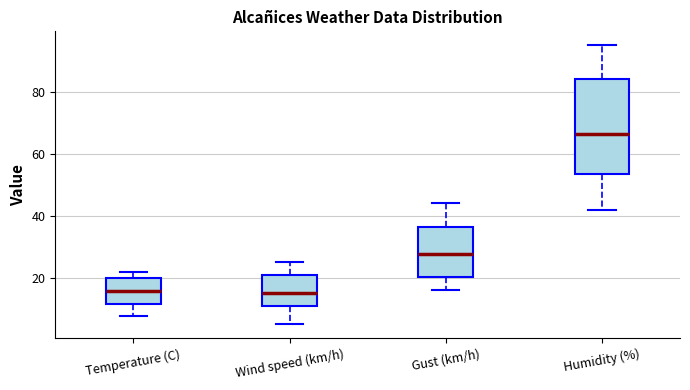

Comparing the boxes themselves (not the whiskers), which one is the tallest?

Humidity (%)